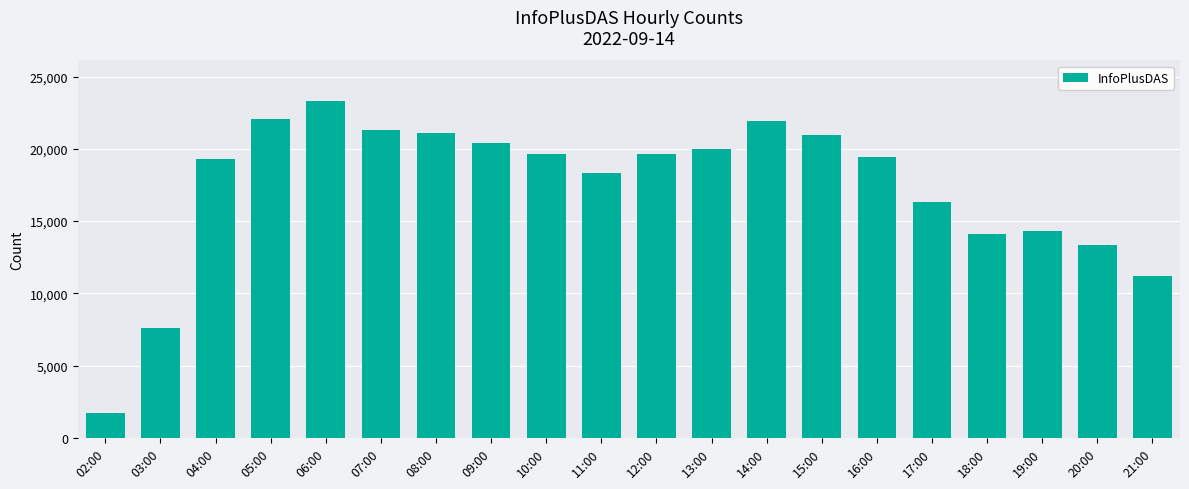

How many data points does each series have?

20